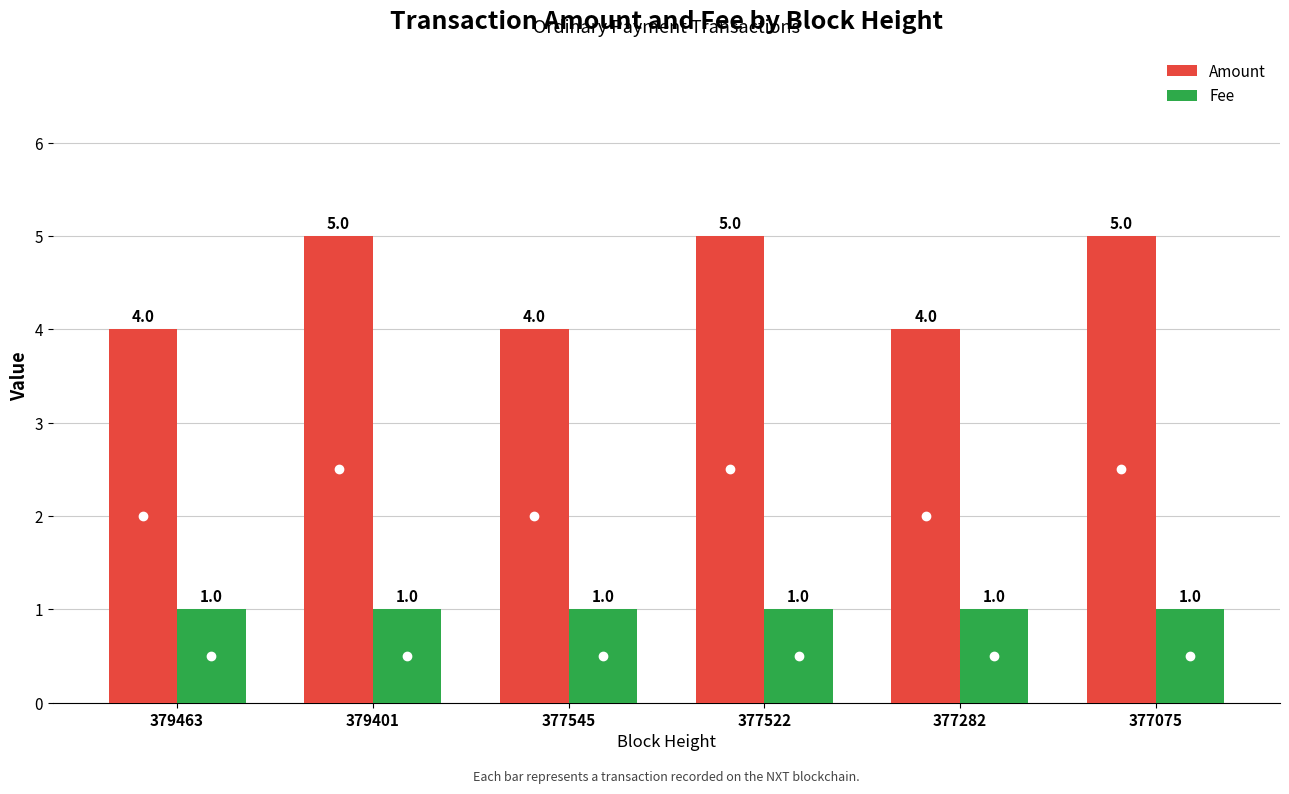

At how many categories does at least one series exceed 3?

6